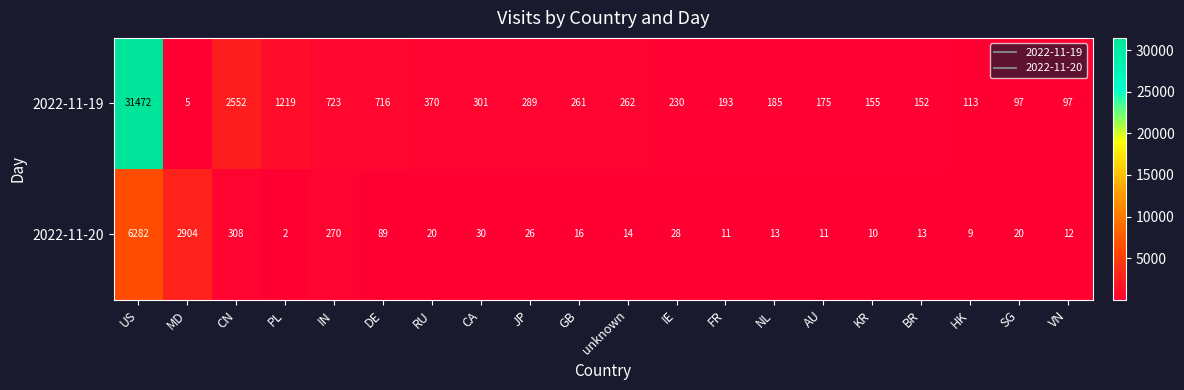

What is the maximum value shown in the chart?

31472